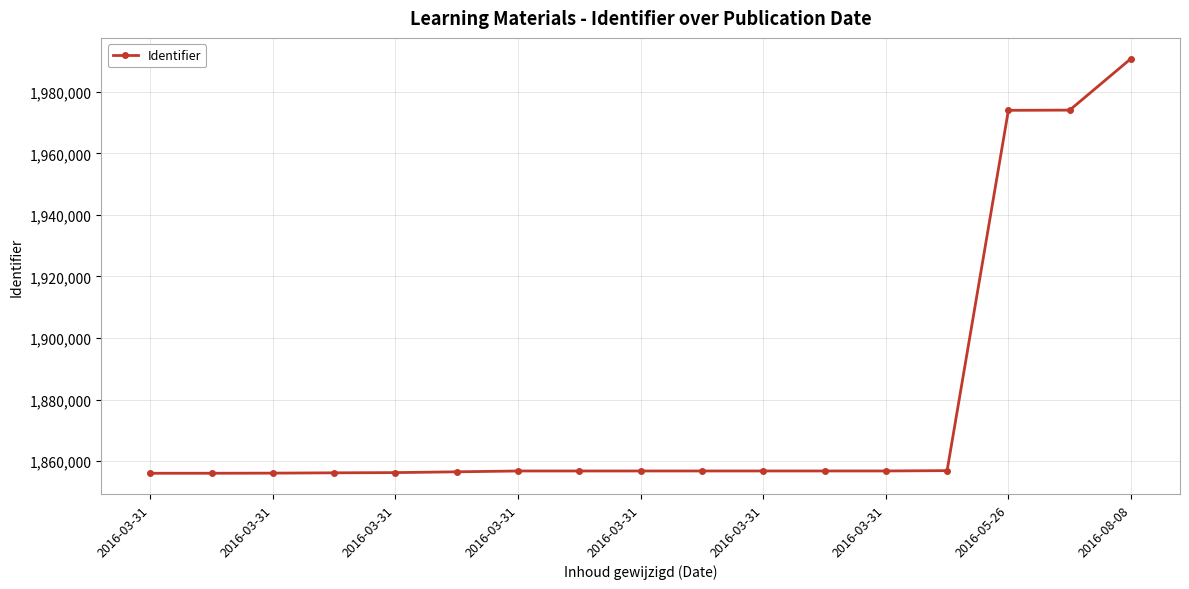

What is the average value?

1878280